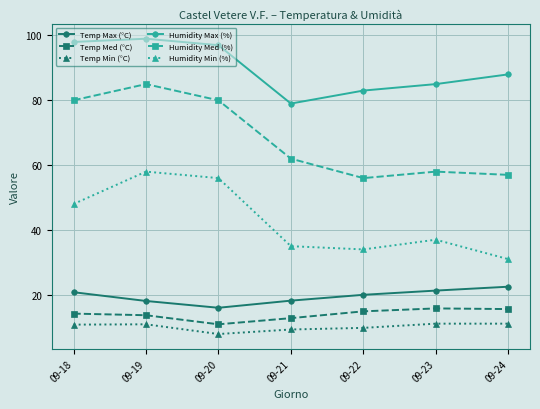

At which category is the sum across all series the highest?

09-19